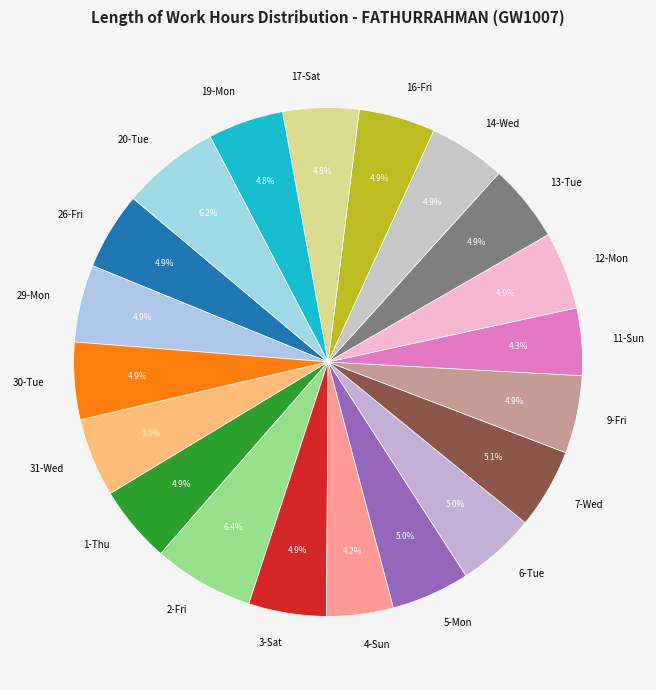

Is there a majority slice in this chart?

No